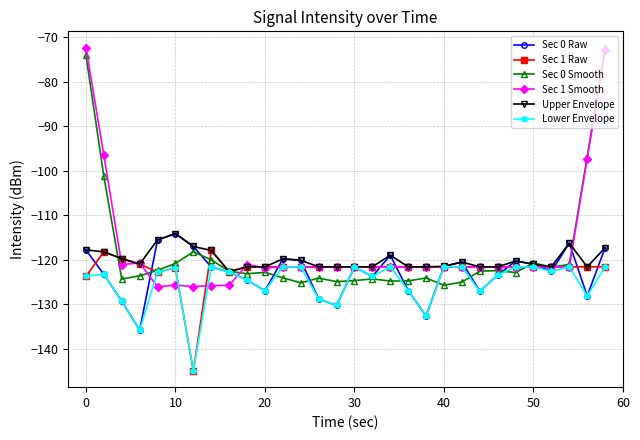

What is the smallest value displayed?

-144.9